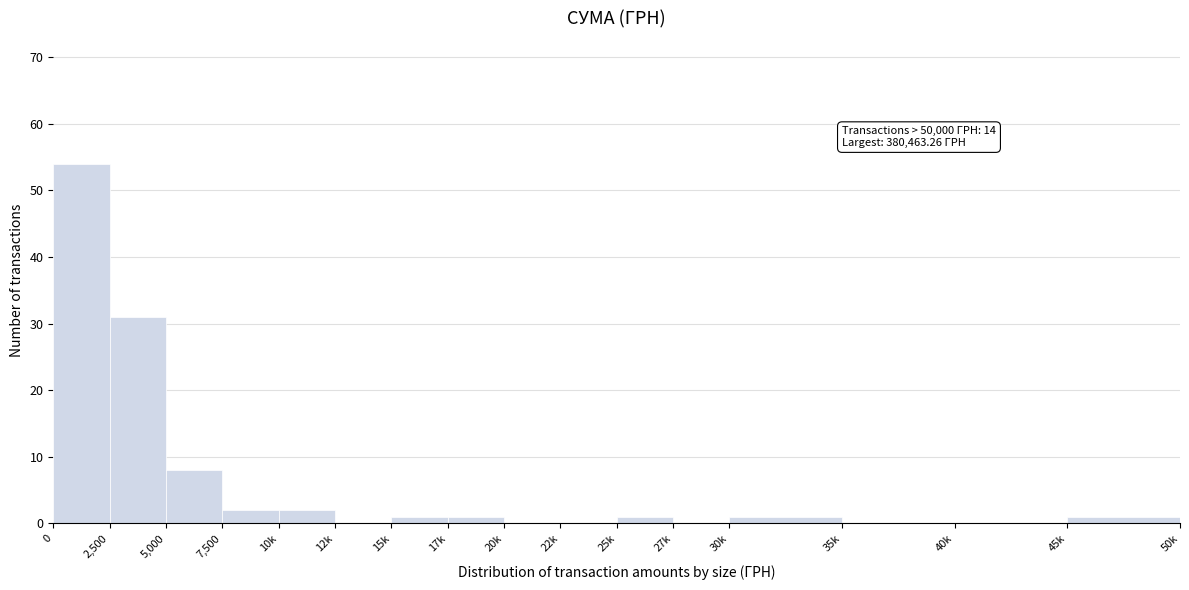

Reading left to right, list all the values displayed in this chart.

0=54	2,500=31	5,000=8	7,500=2	10k=2	12k=0	15k=1	17k=1	20k=0	22k=0	25k=1	27k=0	30k=1	35k=0	40k=0	45k=1